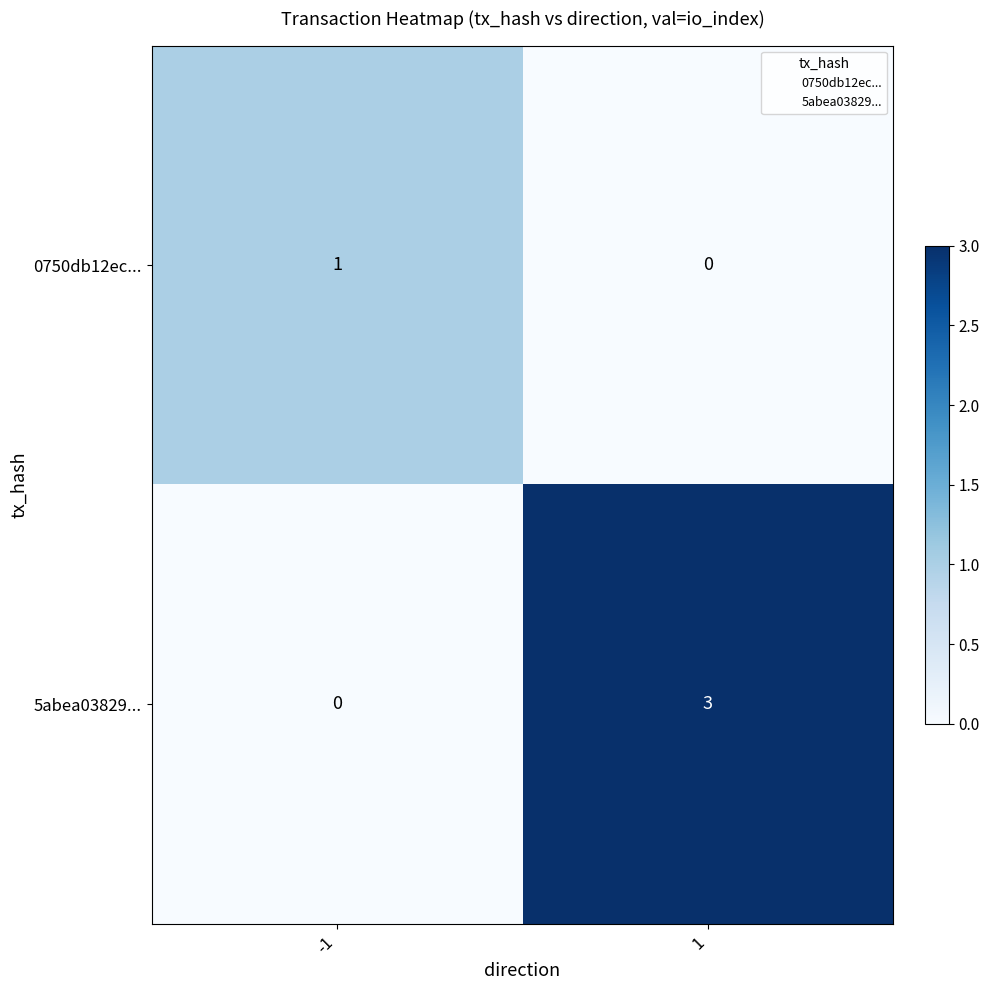

What is the sum of all 5abea03829... values?

3